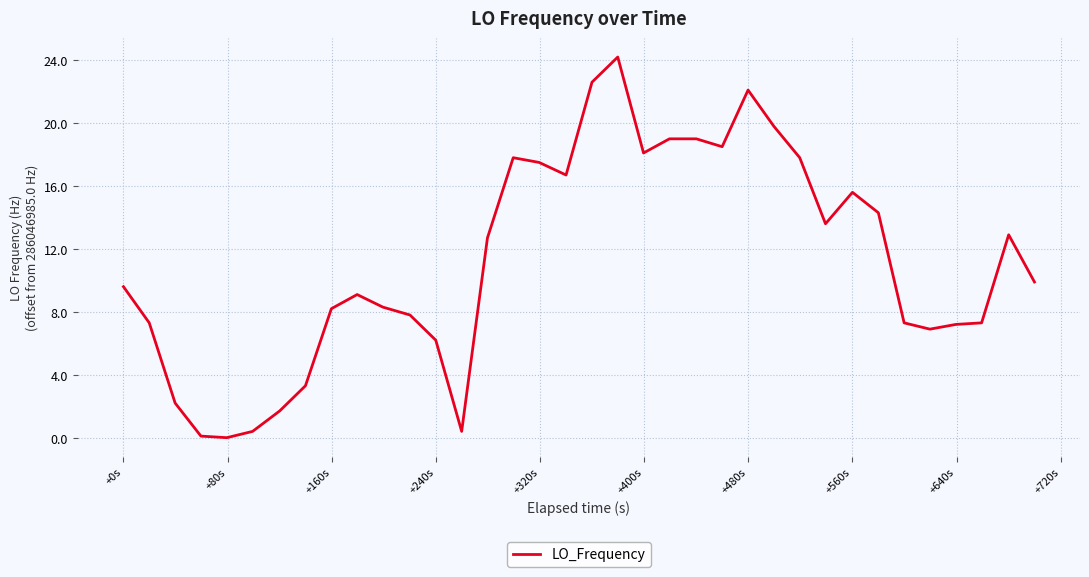

What is the difference between the maximum and minimum values?

24.2